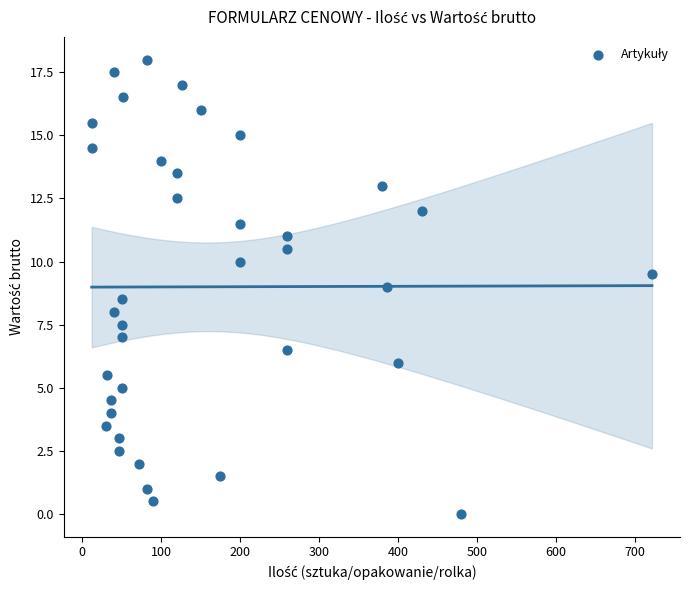

What is the range of Y values (max minus min)?

18.0